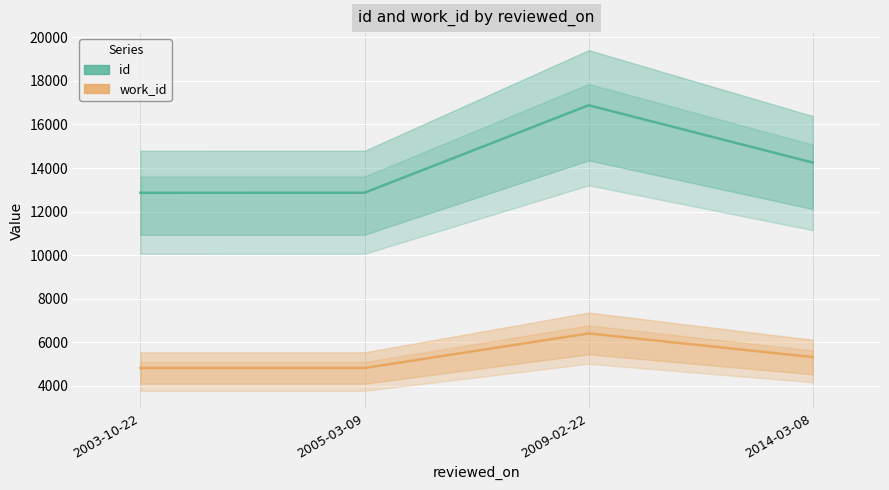

True or false: id and work_id cross at least once.

False